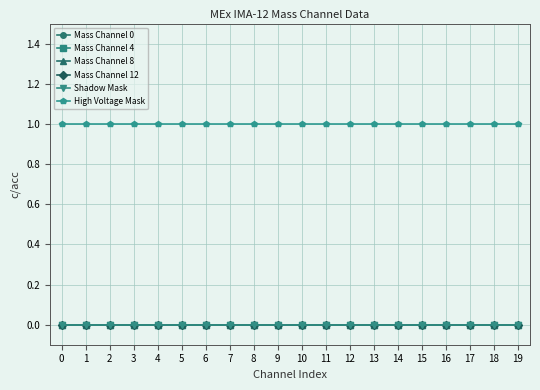

Does the chart have visible grid lines?

Yes